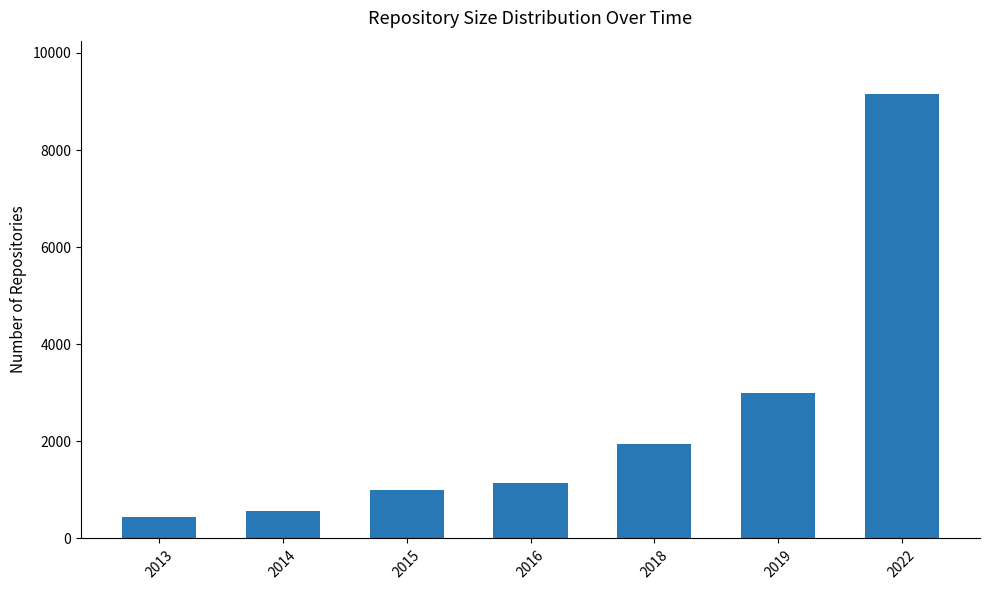

The value at 2015 is 574. True or false?

False